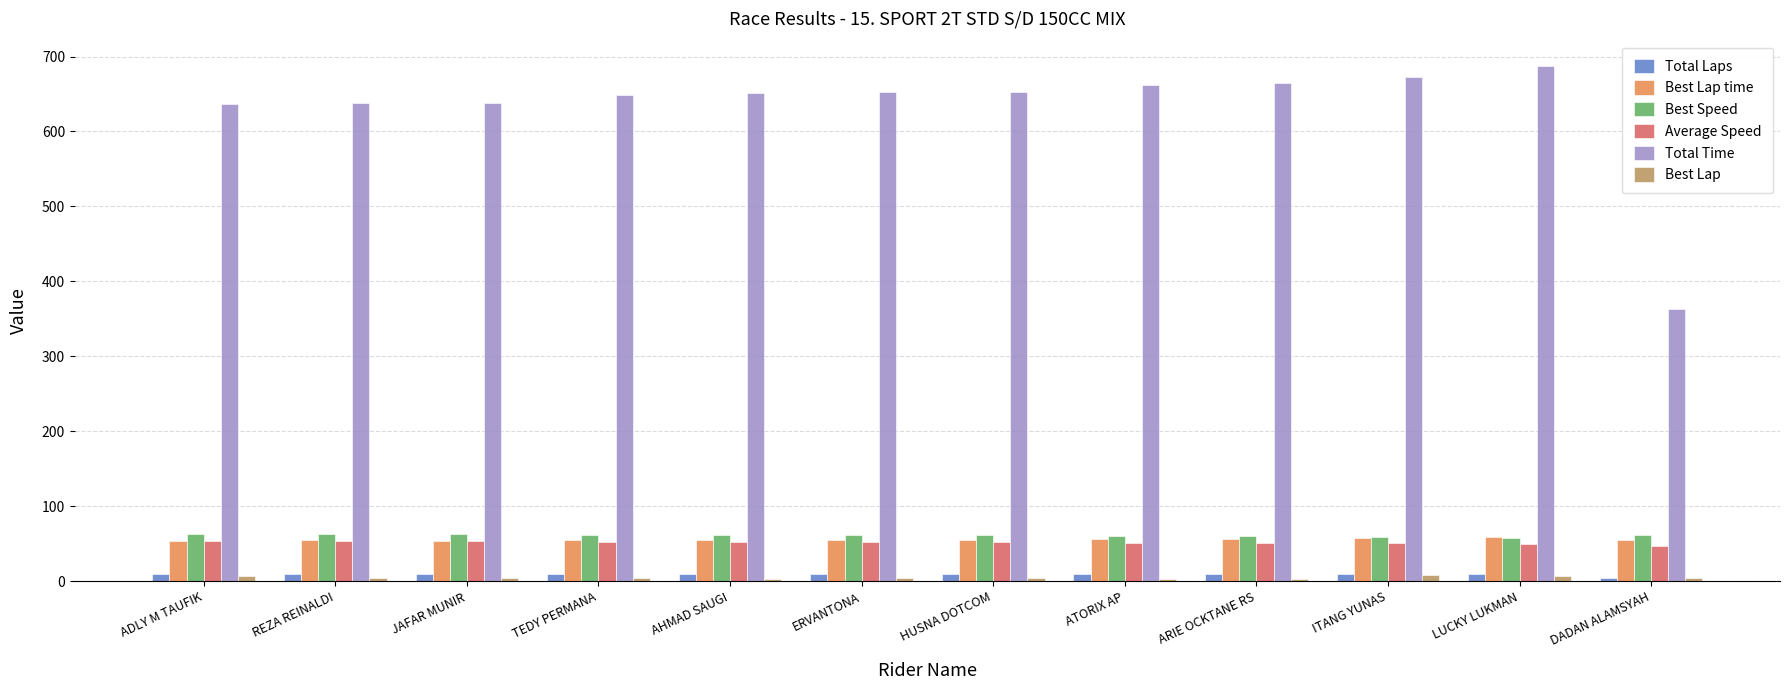

Is it true that Total Time equals 151.3 at ITANG YUNAS?

False